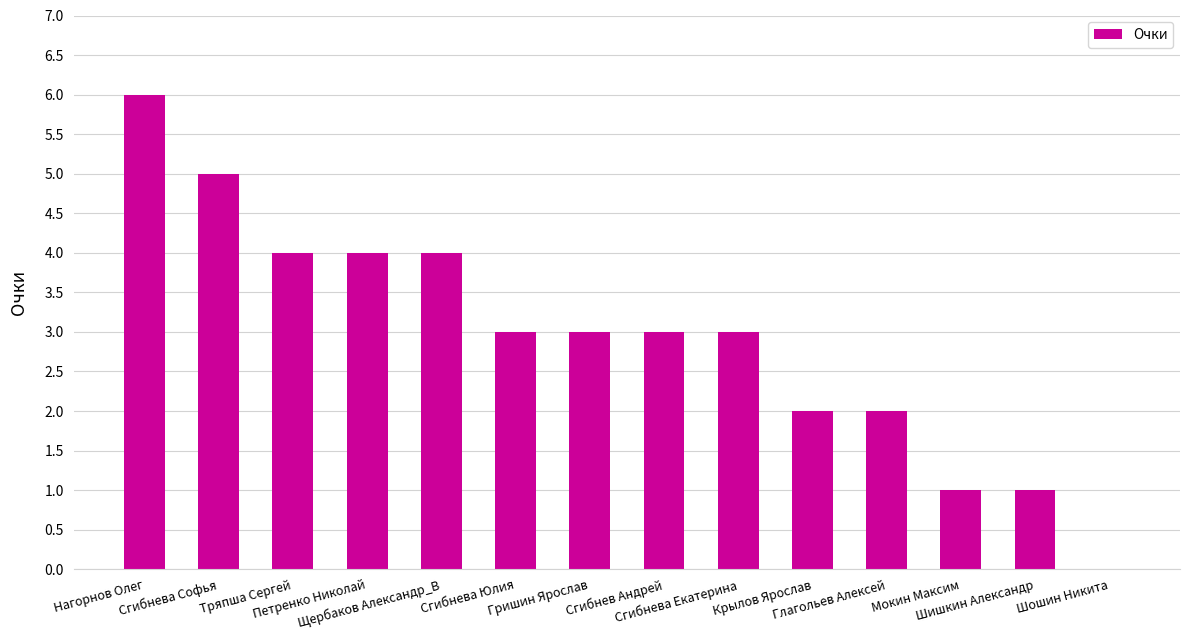

What is the approximate value at Щербаков Александр_В?

4